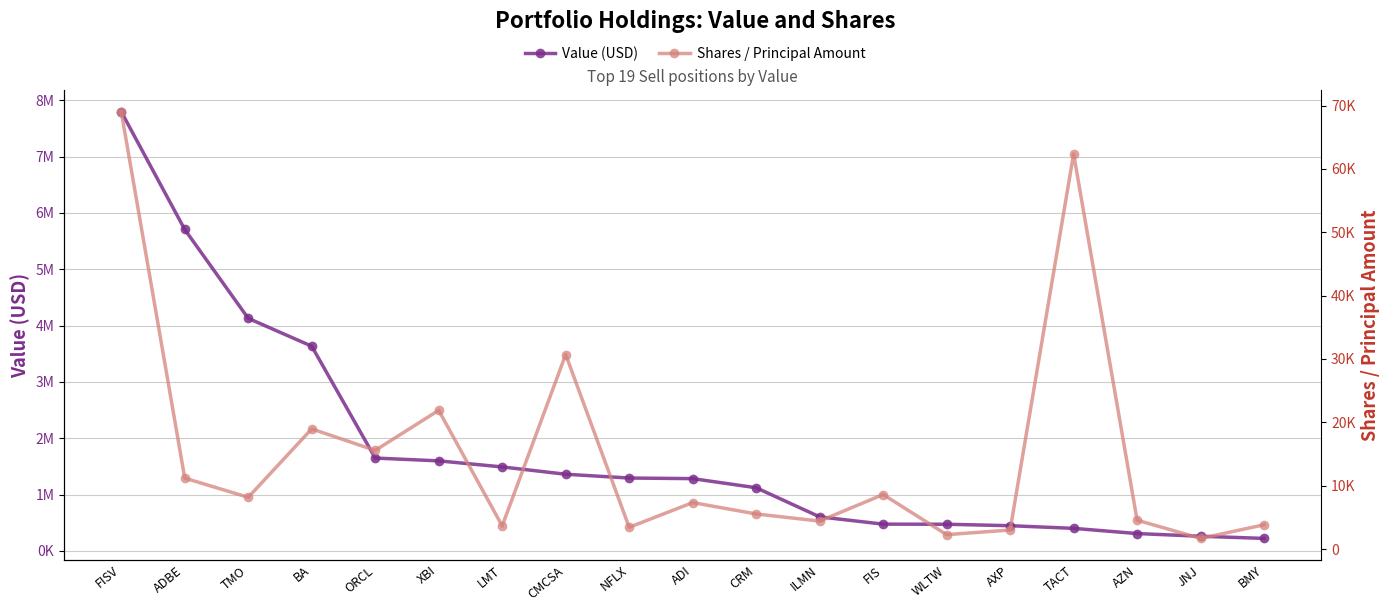

What is the minimum value for Shares / Principal Amount?

1673